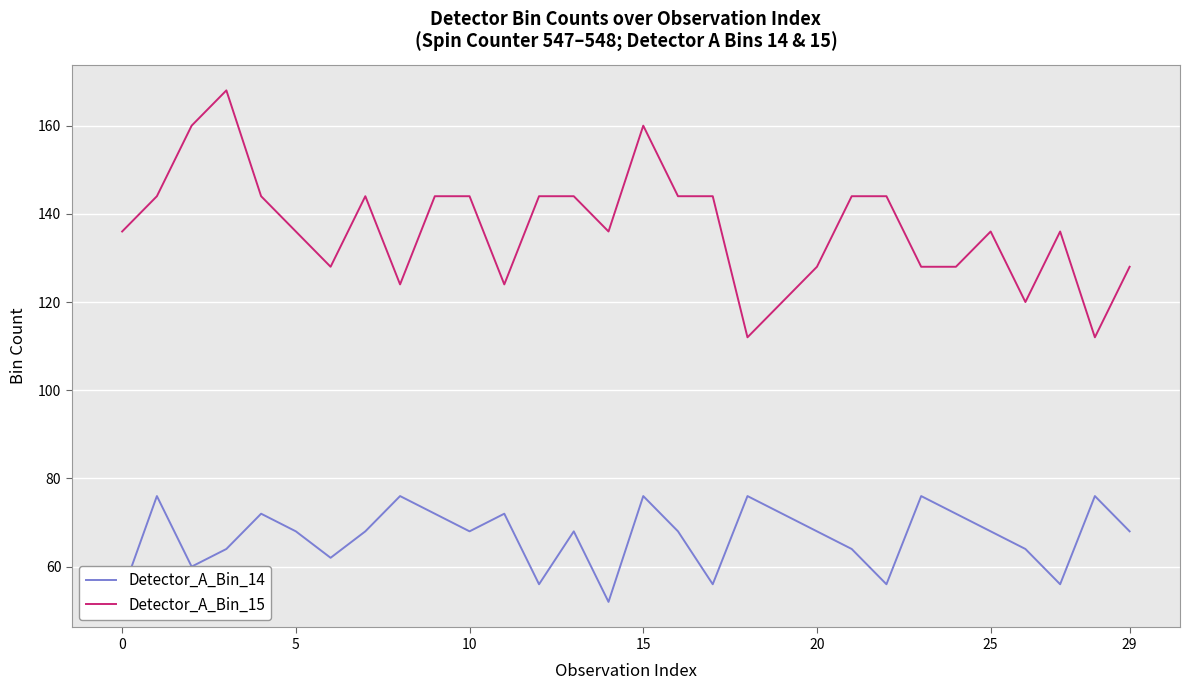

Which series has the widest spread of values?

Detector_A_Bin_15